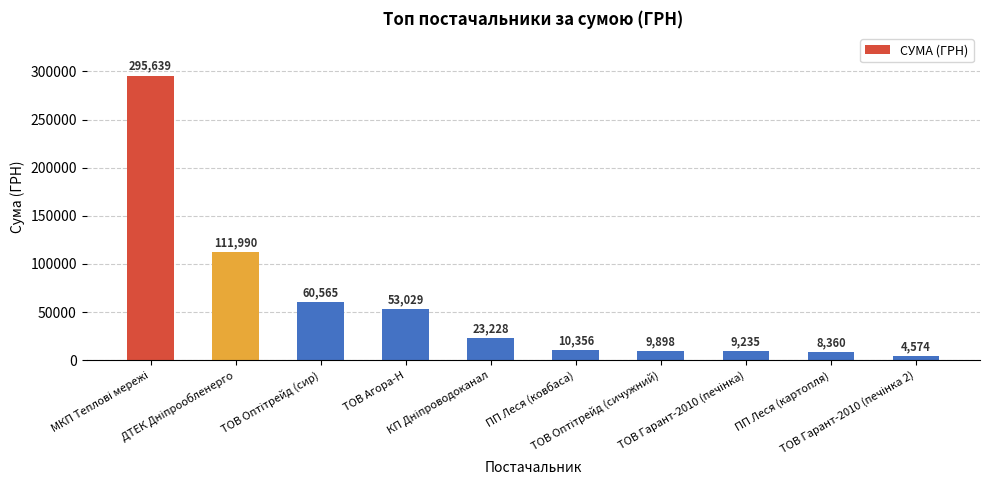

What is the value of the 5th bar from the left?

23228.0